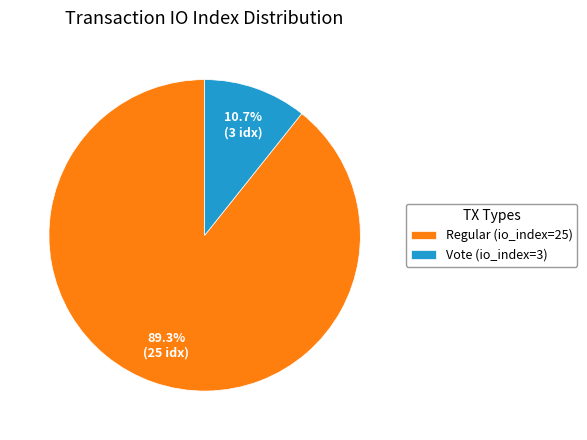

What percentage is the Vote (io_index=3) slice, to the nearest percent?

11%